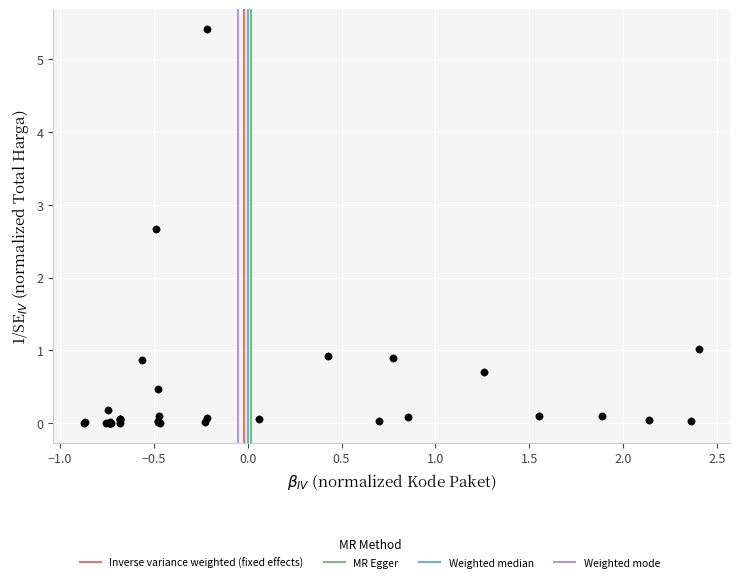

What Y value in the scatter plot is closest to 2?

2.7